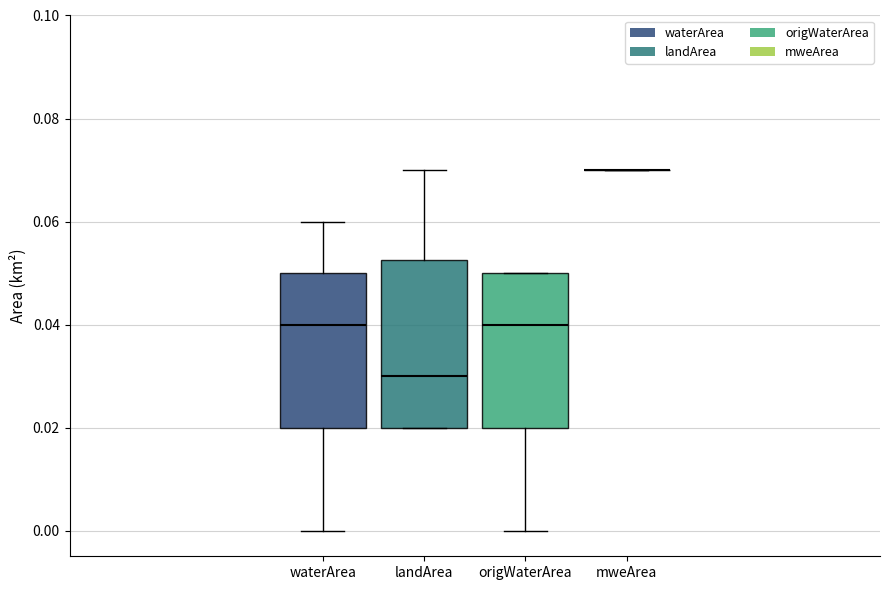

Reading left to right, read every box against the y-axis: the position of its median line, the range the box covers, and the ends of its whiskers. The values are not printed on the chart, so give them approximately, as read against the axis.

waterArea: median 0.040, box 0.020 to 0.050, whiskers 0.000 to 0.060
landArea: median 0.030, box 0.020 to 0.052, whiskers 0.020 to 0.070
origWaterArea: median 0.040, box 0.020 to 0.050, whiskers 0.000 to 0.050
mweArea: box collapsed to a line at 0.070, whiskers 0.070 to 0.070